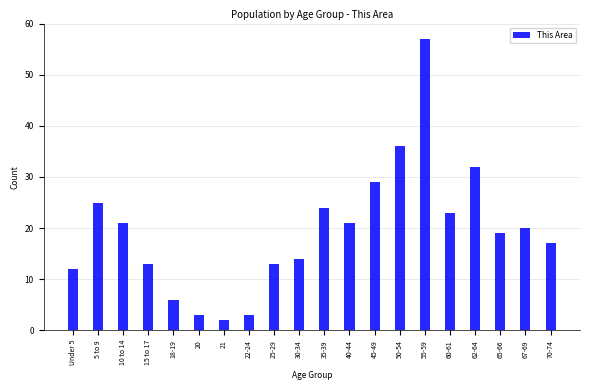

Reading left to right, extract all data points from this chart.

12	25	21	13	6	3	2	3	13	14	24	21	29	36	57	23	32	19	20	17